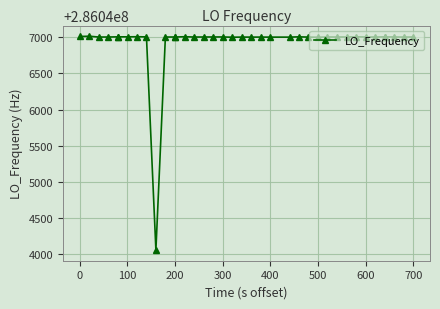

What is the value of the 2nd point from the left?

286047012.4